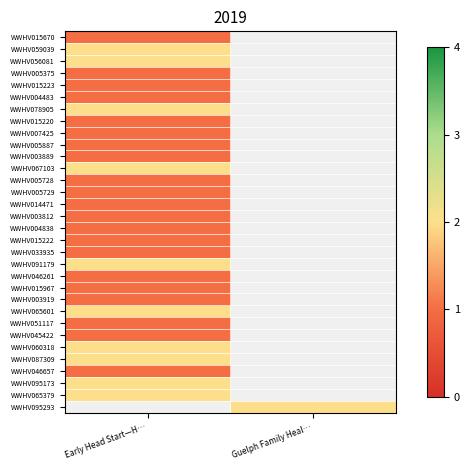

Which category has the highest value in the WWHV087309 series?

Early Head Start—H…